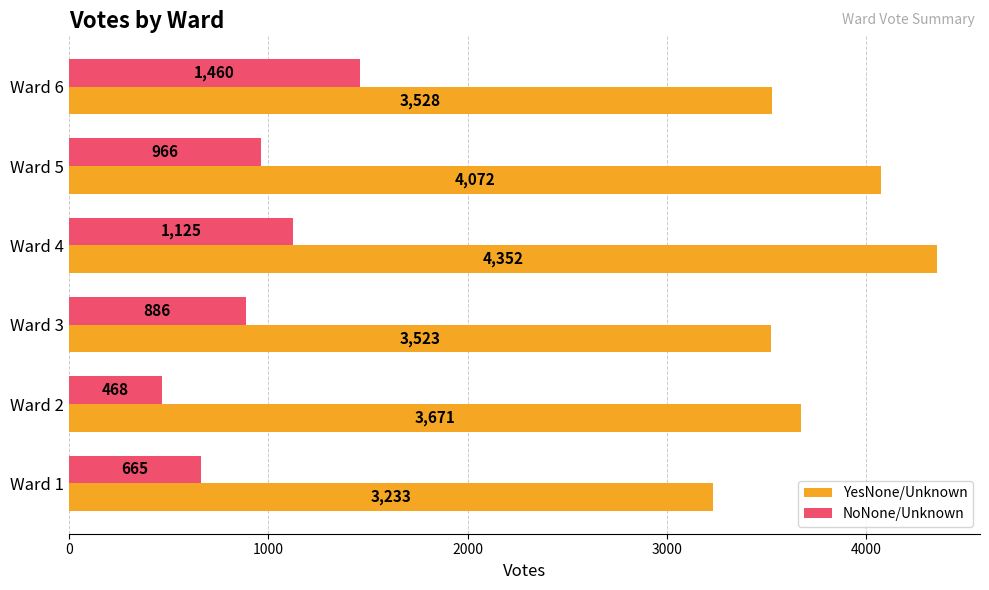

At which category does the chart reach its minimum across all series?

Ward 2